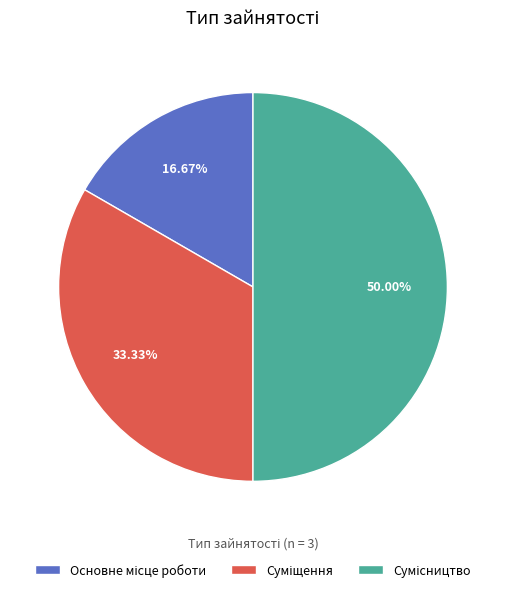

How many segments does this pie chart have?

3